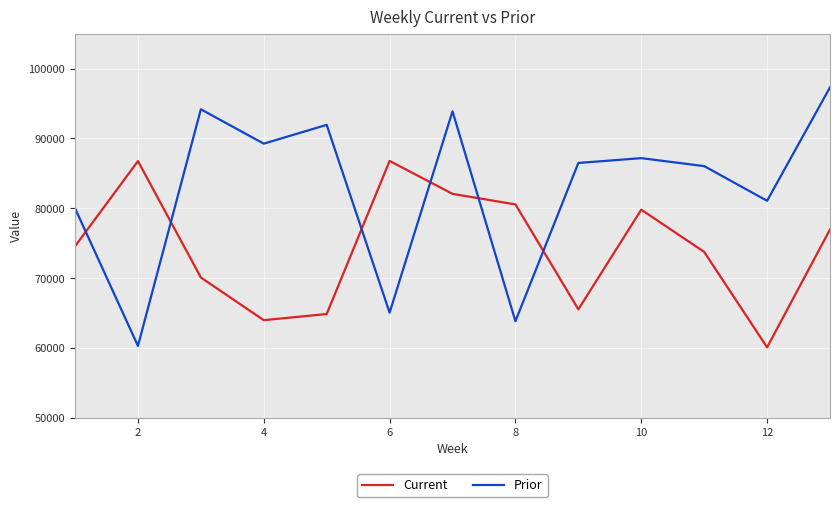

List the series in order of their overall mean, highest first.

Prior, Current